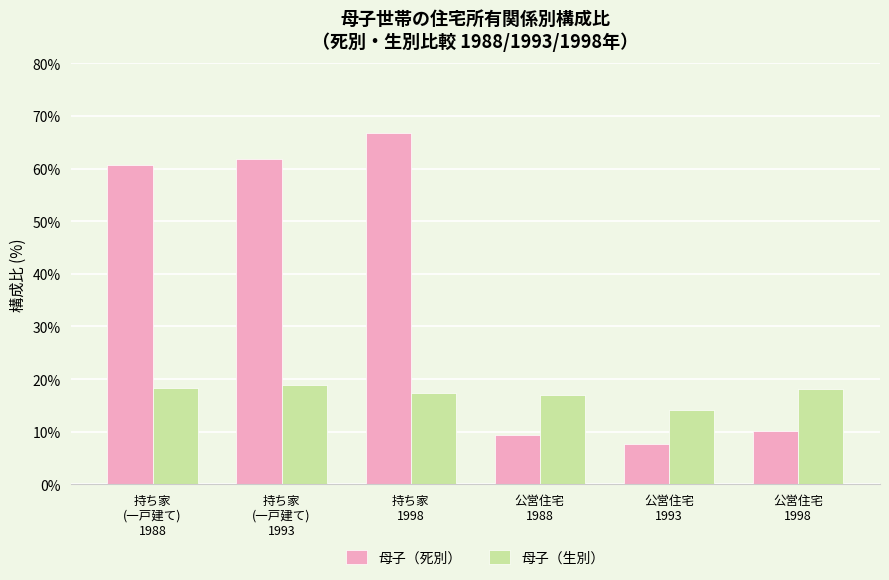

The 母子（生別） series shows 9.0 at 公営住宅
1998. True or false?

False